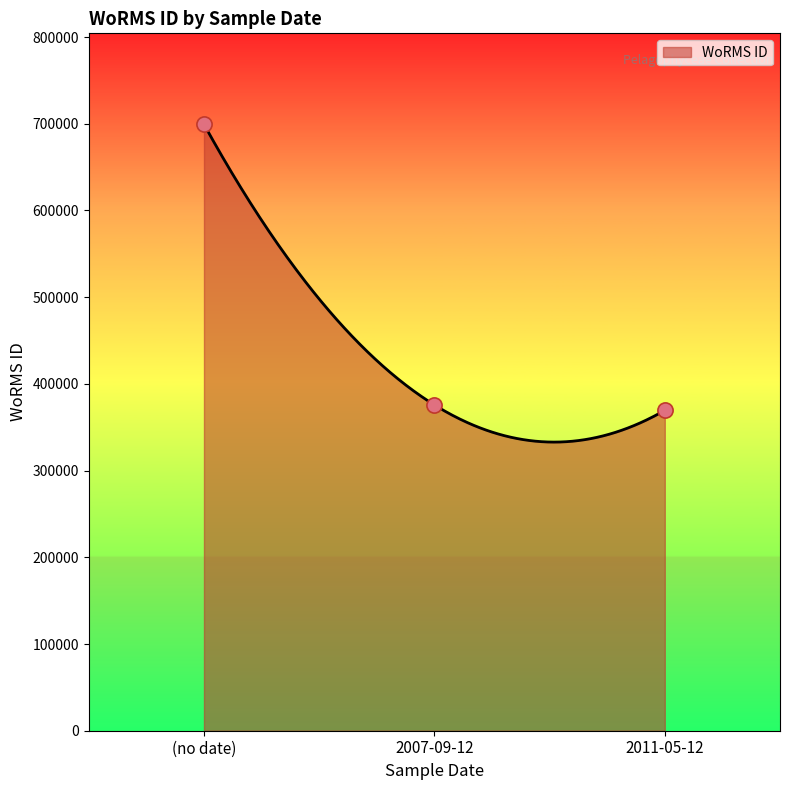

What is the maximum value for WoRMS ID?

699402.0